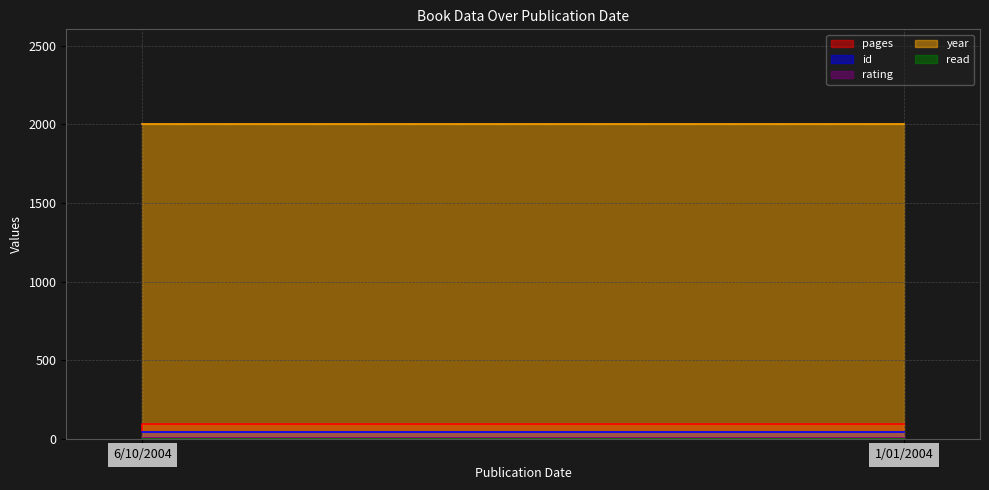

The value of rating at 1/01/2004 is 3. True or false?

False